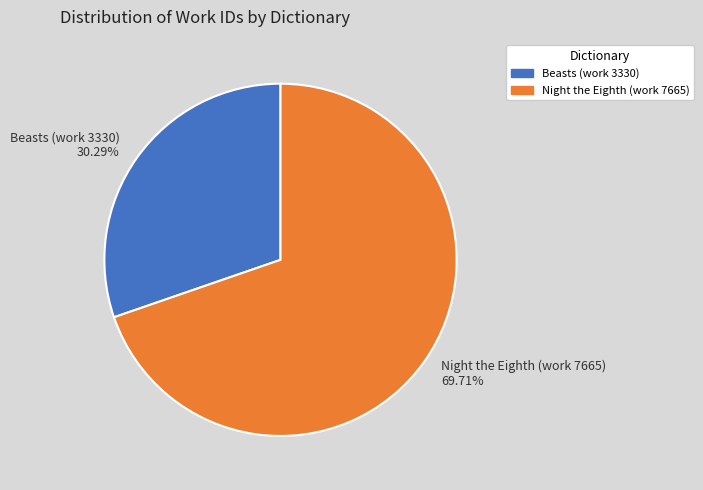

What is the smallest slice in the pie chart?

Beasts (work 3330)